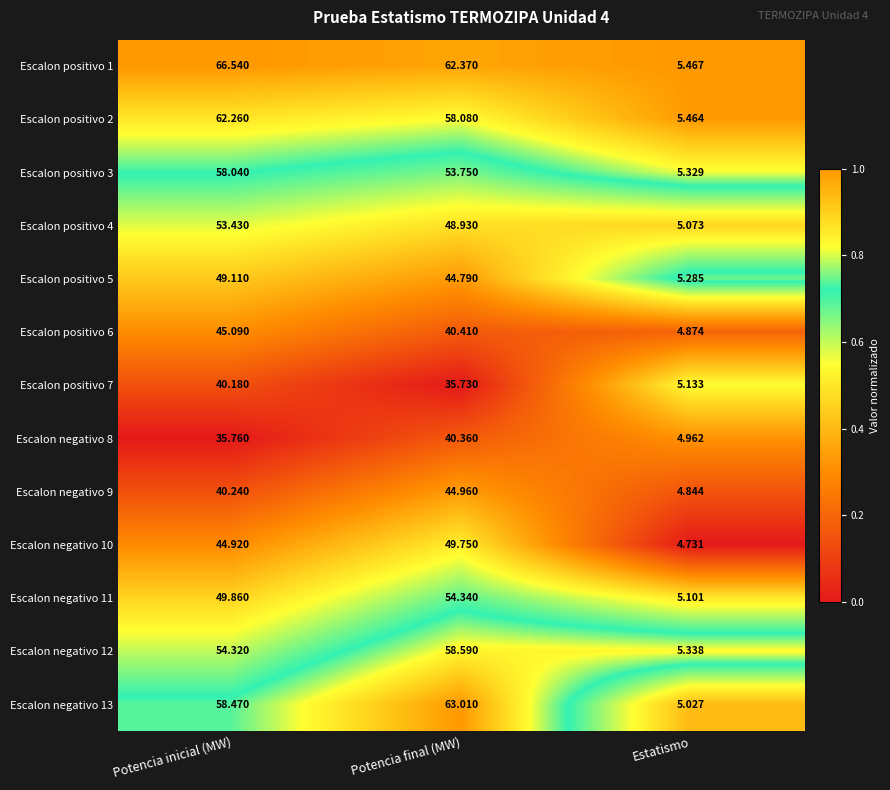

Which category has the lowest value in the Escalon negativo 8 series?

Estatismo